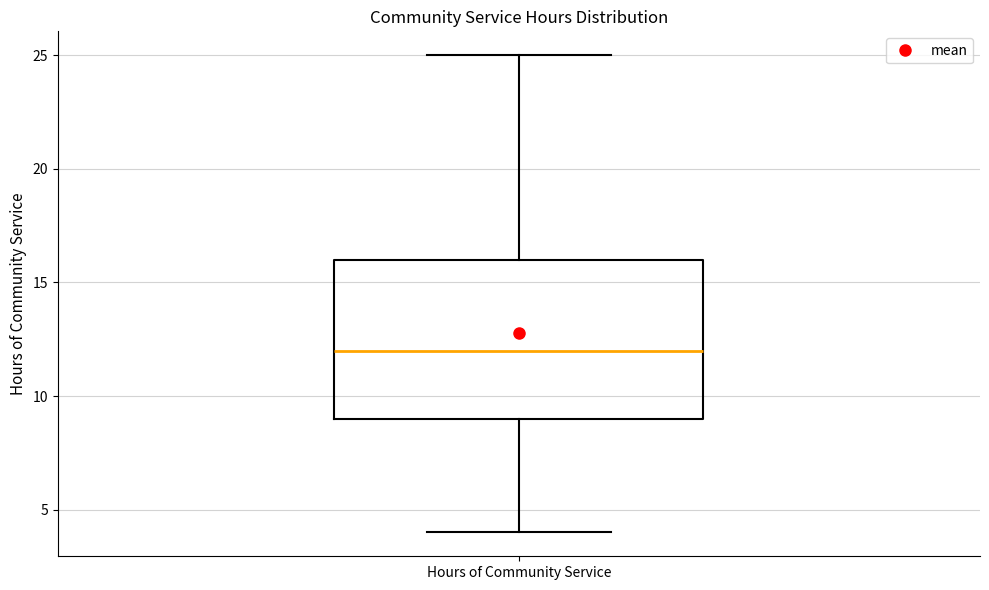

Transcribe this box plot: give where the median line is, the range the box spans, and where the two whiskers end, as read against the y-axis. The values are not printed on the chart, so give them approximately, as read against the axis.

median 12, box 9 to 16, whiskers 4 to 25